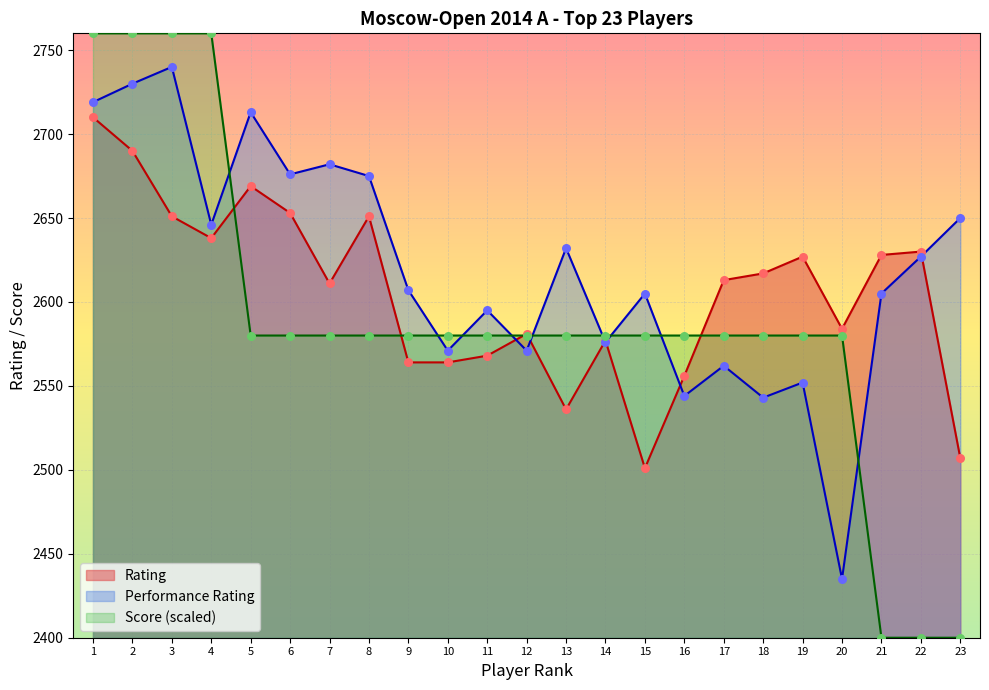

What are all the series names shown in the legend?

Rating, Performance Rating, Score (scaled)